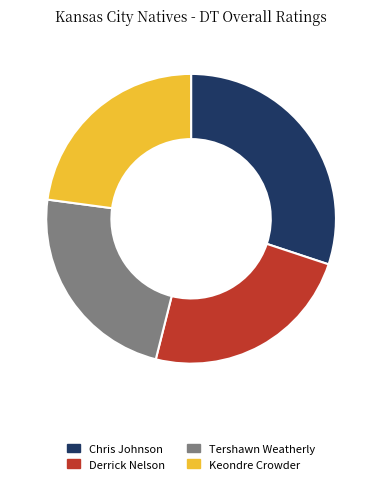

What is the largest slice in the pie chart?

Chris Johnson